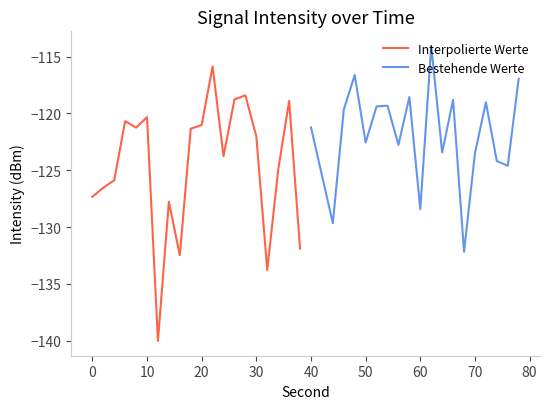

What is the sum of all Bestehende Werte values?

-2440.3